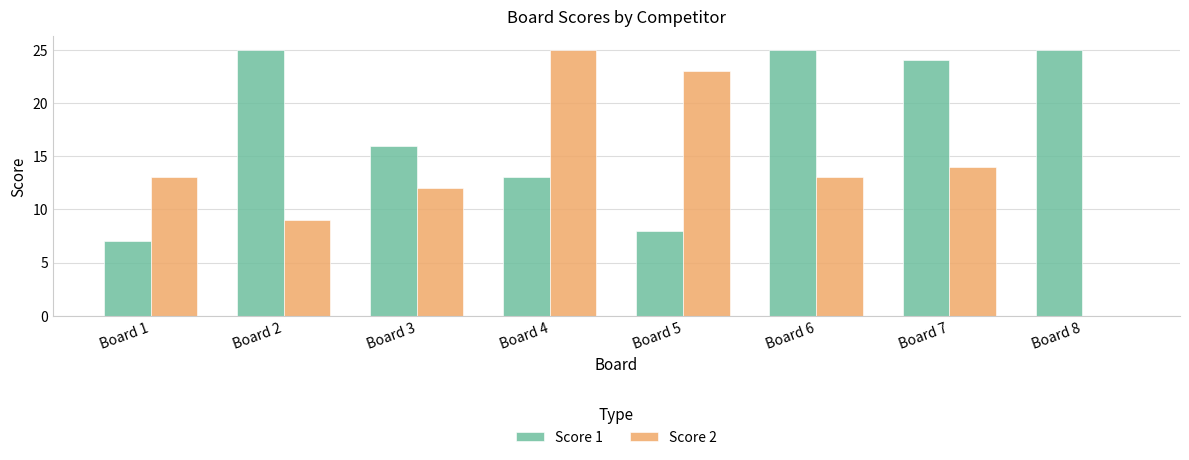

What is the highest value of the Score 1 series?

25